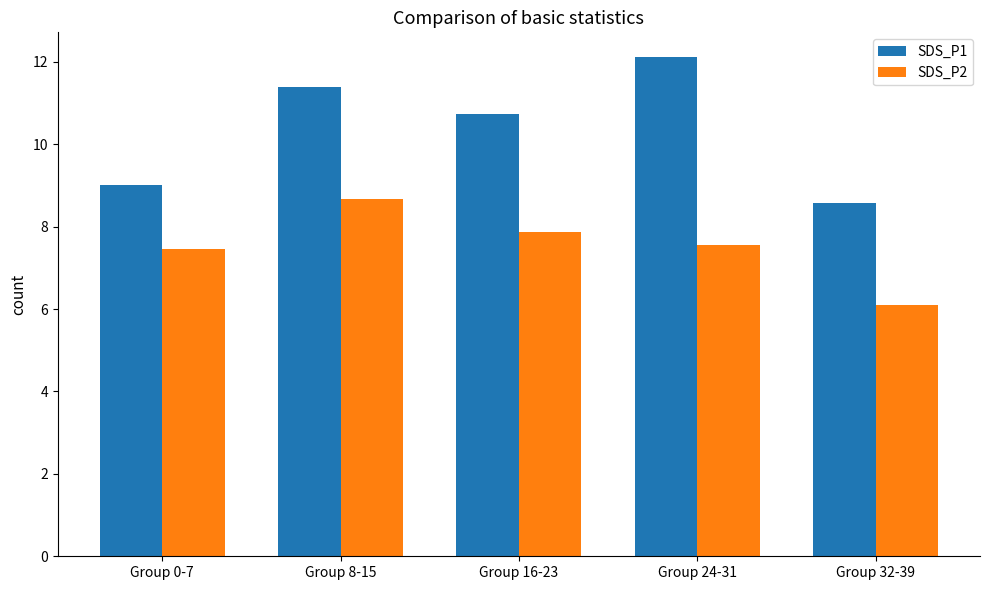

Rank the series by their average value, from lowest to highest.

SDS_P2, SDS_P1